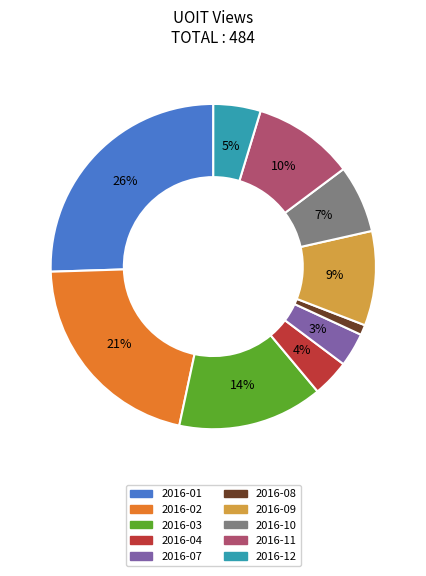

Which has a higher value, 2016-12 or 2016-01?

2016-01